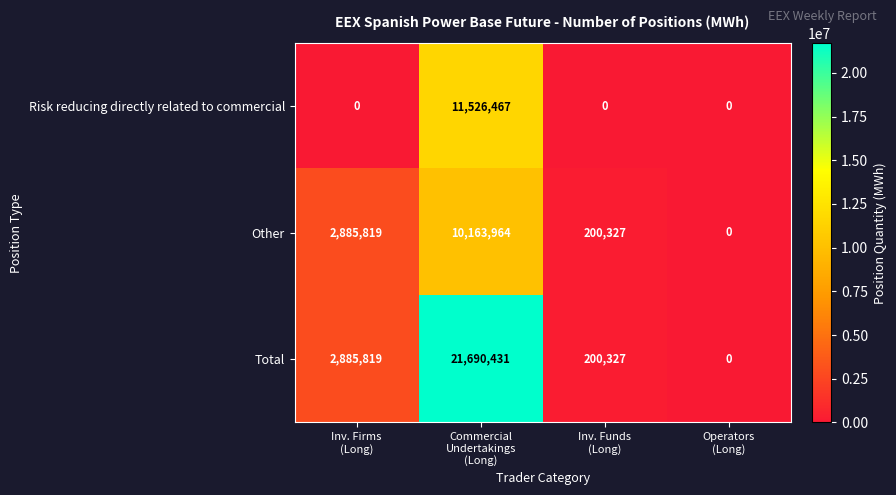

Which series changed the most between Inv. Firms
(Long) and Commercial
Undertakings
(Long)?

Total